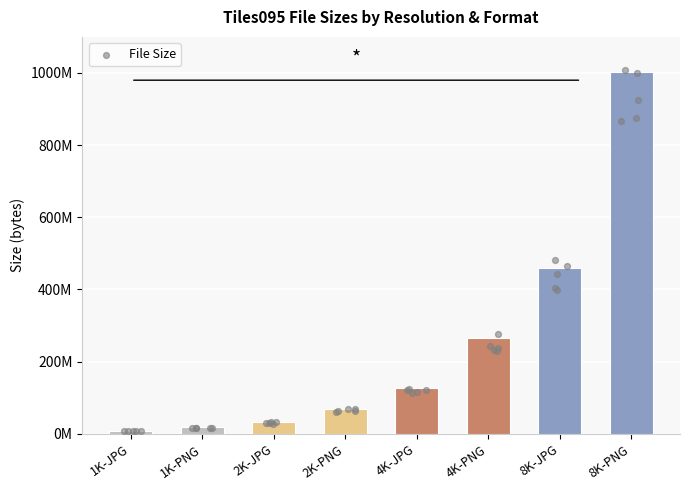

What is the change in value from 4K-PNG to 8K-PNG?

+736827203